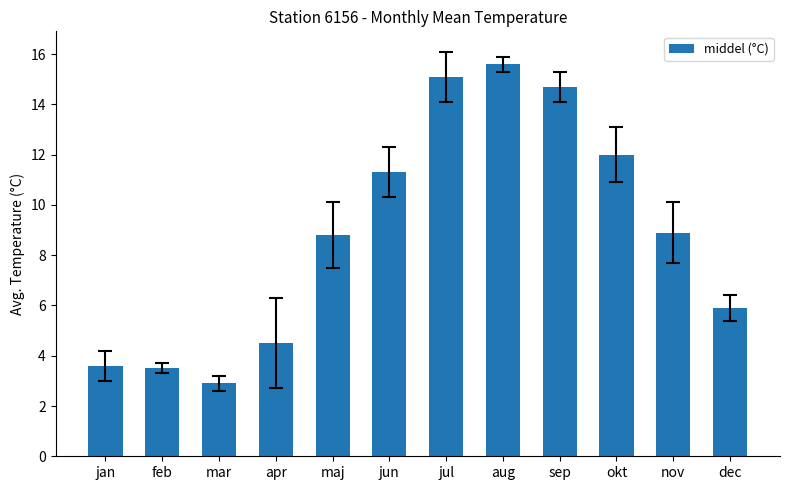

Which label corresponds to the largest value in the chart?

aug